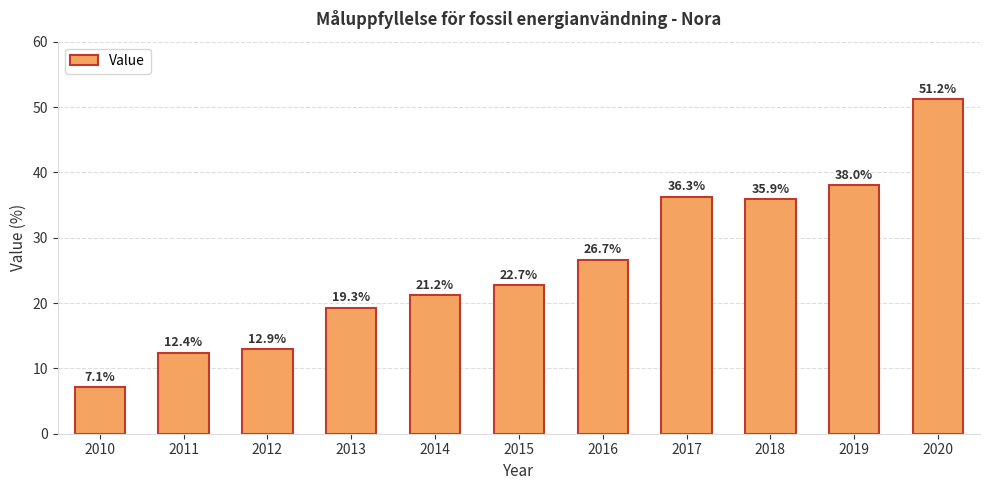

Which label corresponds to the smallest value in the chart?

2010